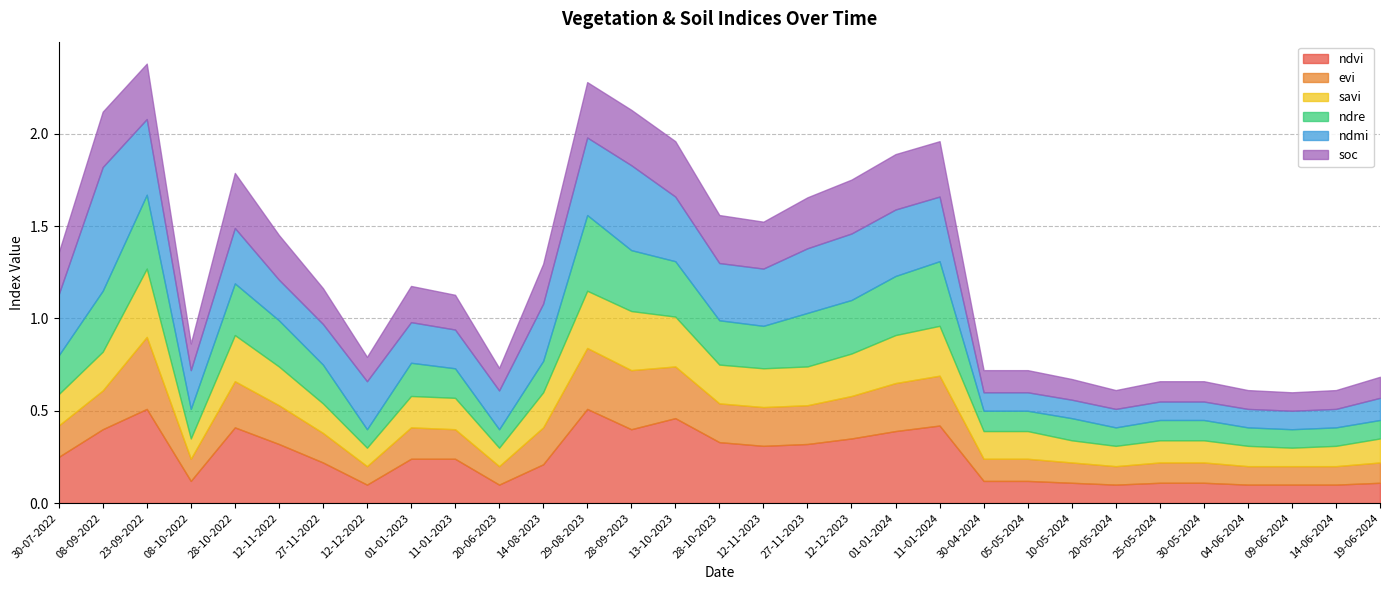

Is the value of ndre at 12-11-2023 greater than the value of soc at 09-06-2024?

Yes